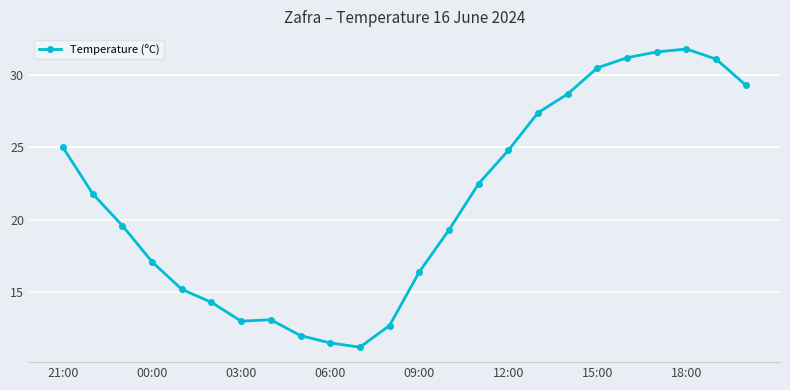

Reading right to left, transcribe all the data shown in this chart.

29.3	31.1	31.8	31.6	31.2	30.5	28.7	27.4	24.8	22.5	19.3	16.4	12.7	11.2	11.5	12.0	13.1	13.0	14.3	15.2	17.1	19.6	21.8	25.0